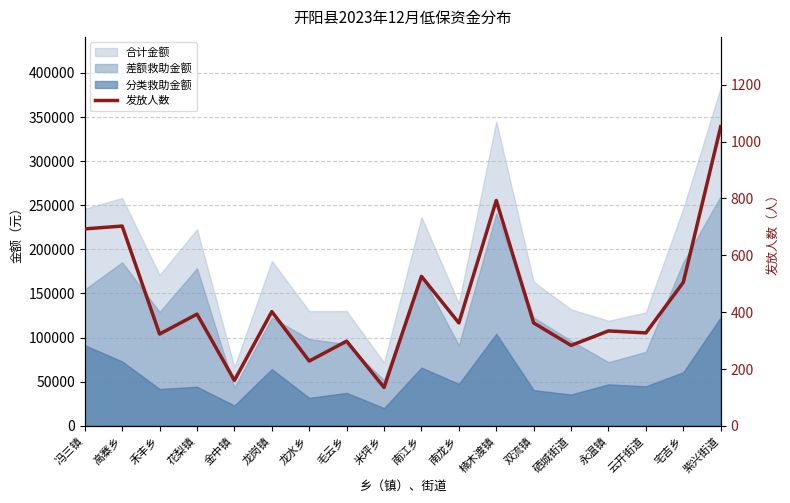

How many values exceed 362?

8